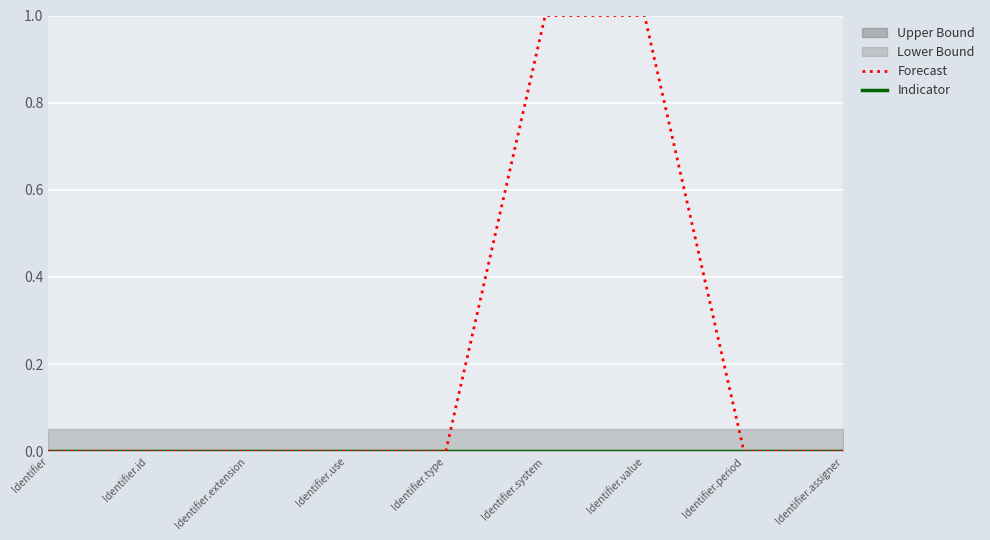

At which label does Indicator reach its peak?

Identifier